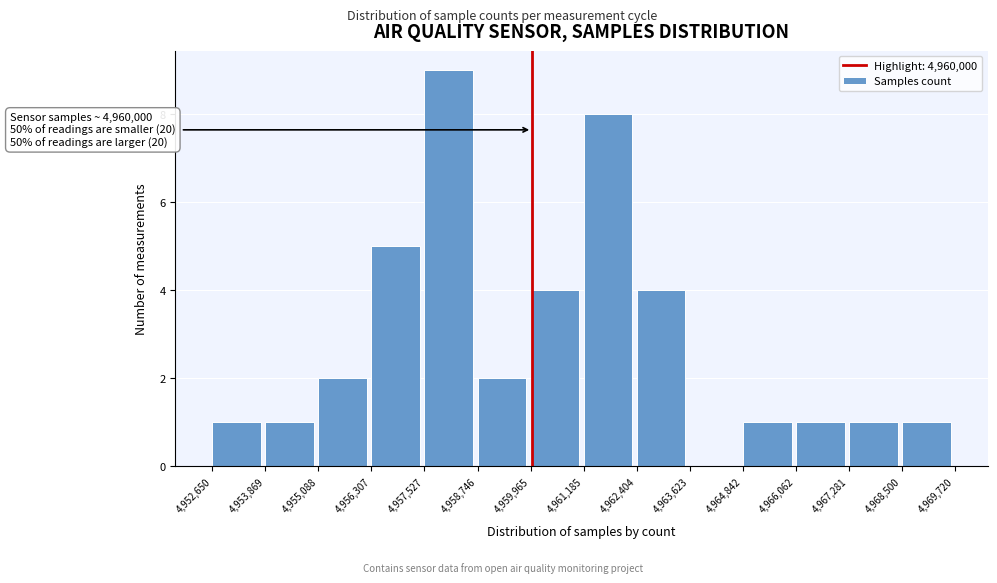

Which range on the x-axis has the tallest bar?

4,957,527 to 4,958,746